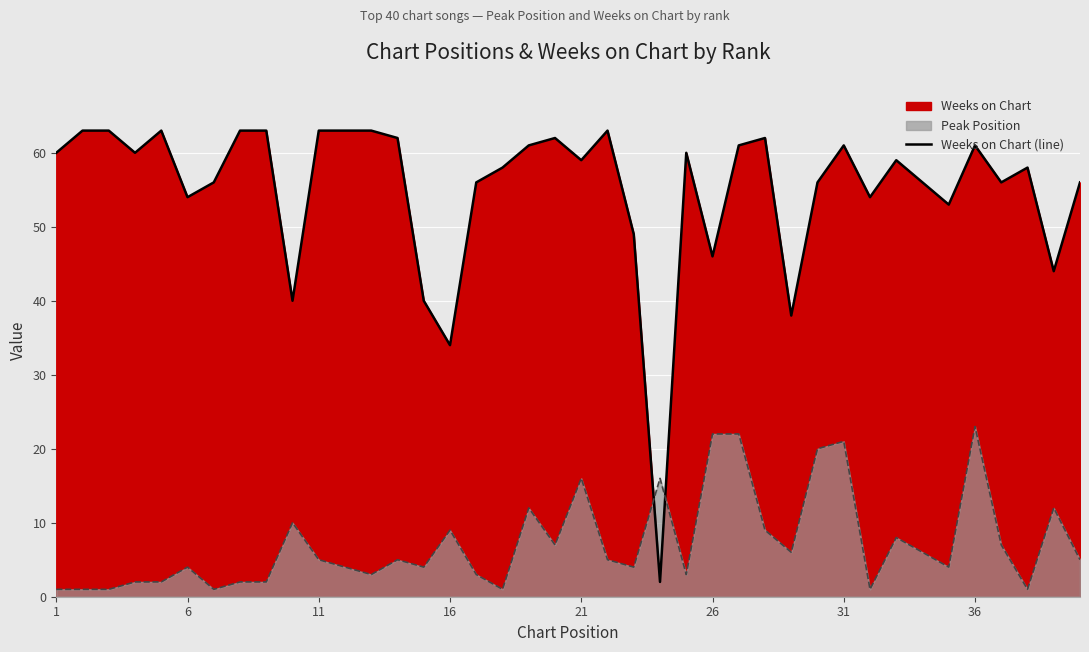

Read the Weeks on Chart (line) value at 11, to the nearest 5.

65